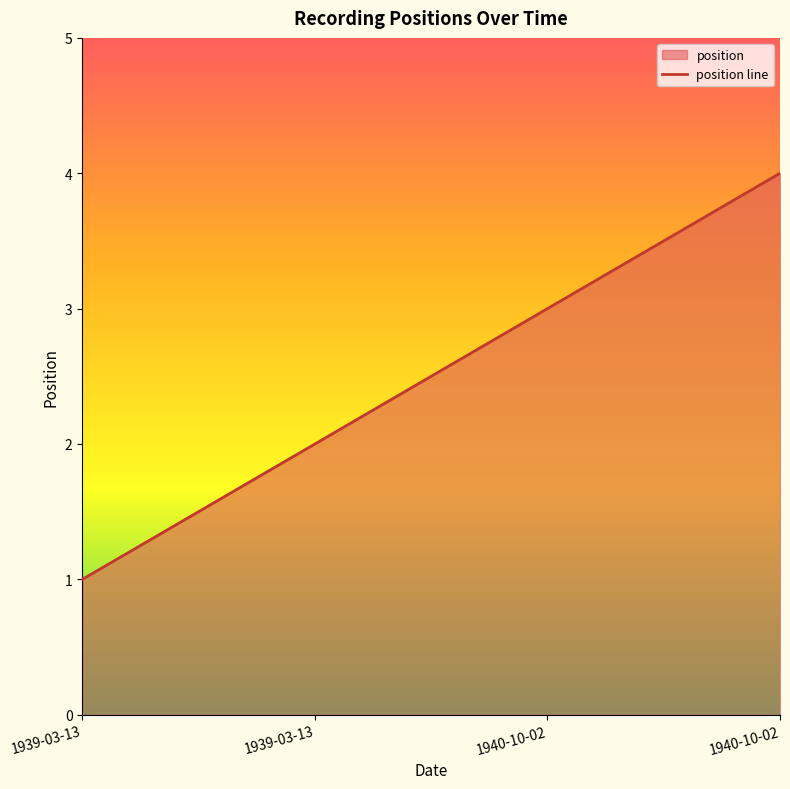

What is the minimum value shown in the chart?

1